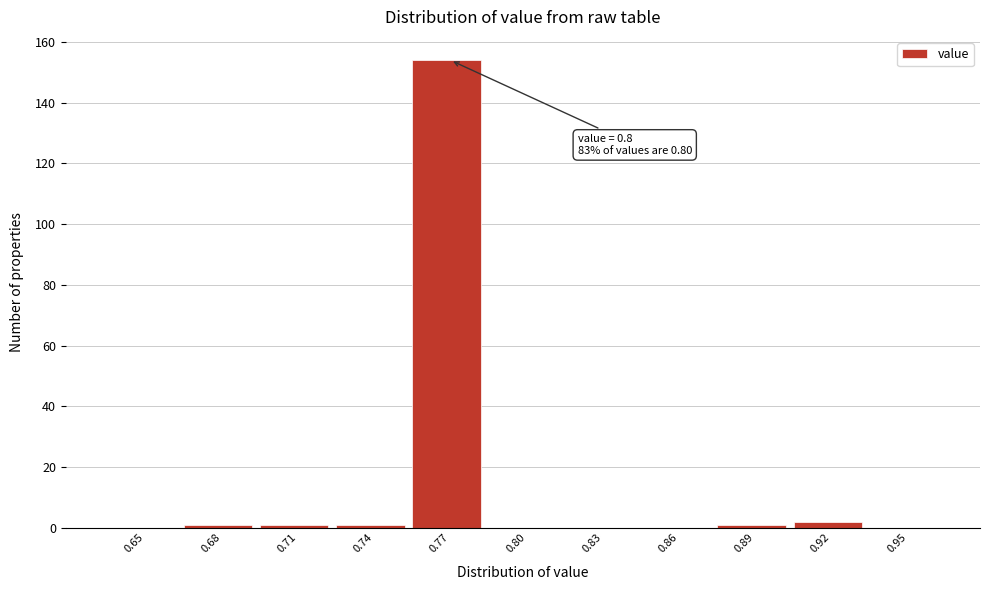

Reading right to left, list all the values displayed in this chart.

0.95=0	0.92=2	0.89=1	0.86=0	0.83=0	0.80=0	0.77=154	0.74=1	0.71=1	0.68=1	0.65=0